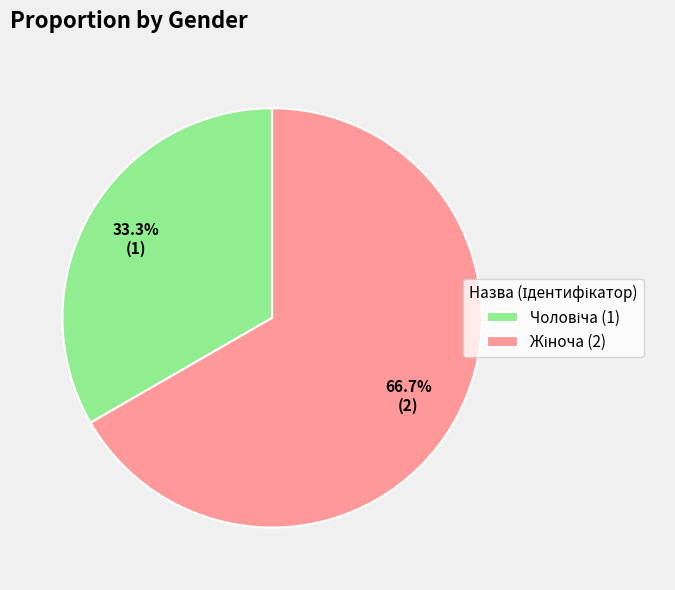

Is there any slice that represents more than half of the pie?

Yes